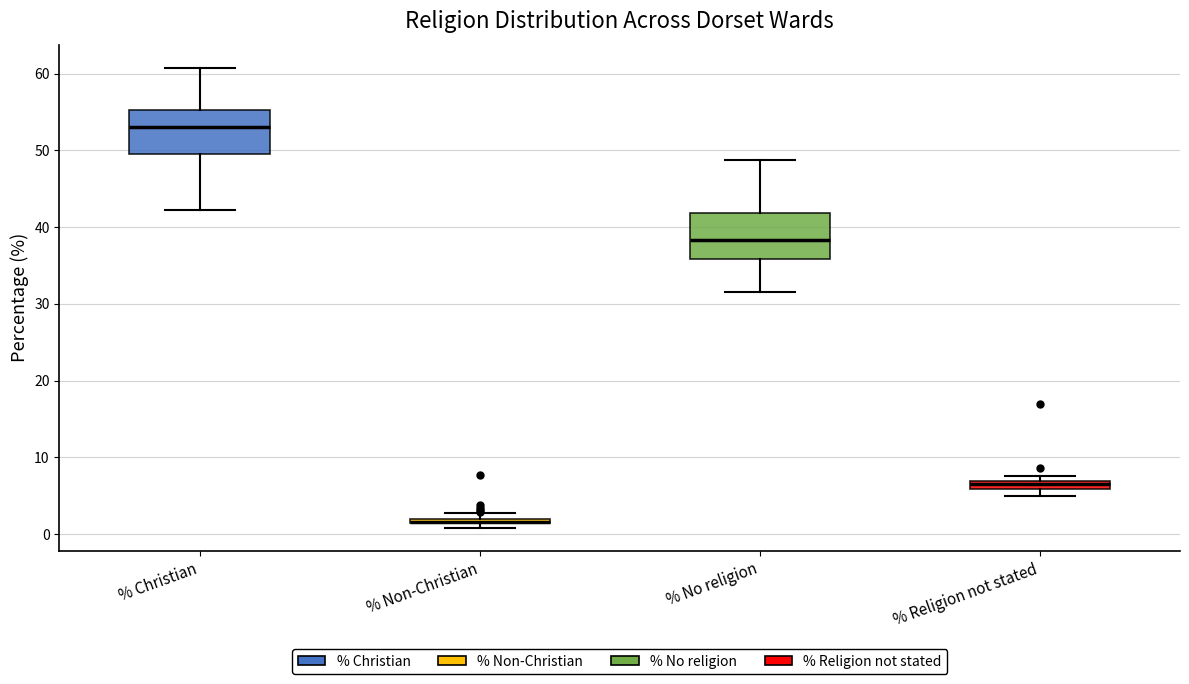

Where is the lower edge of the box for % Non-Christian on the y-axis? The values are not printed on the chart, so give them approximately, as read against the axis.

1